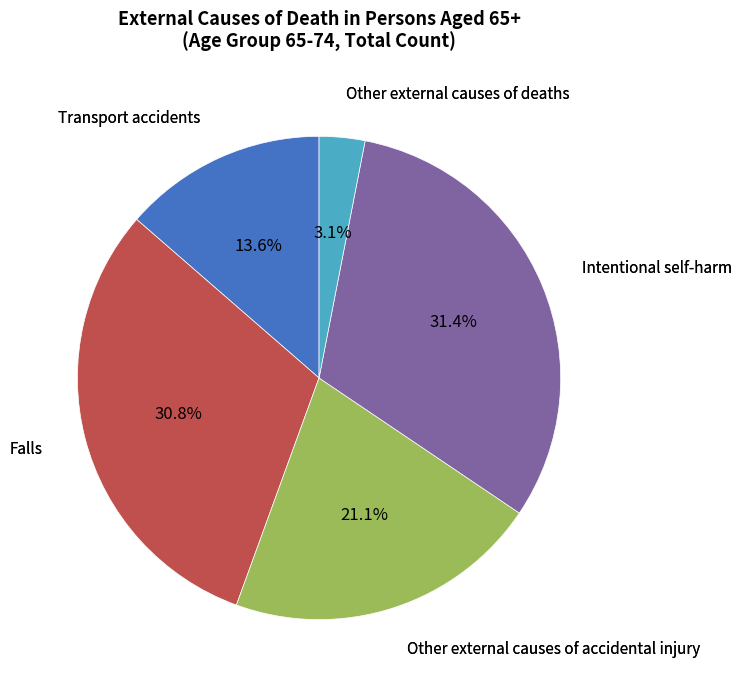

Is there a majority slice in this chart?

No